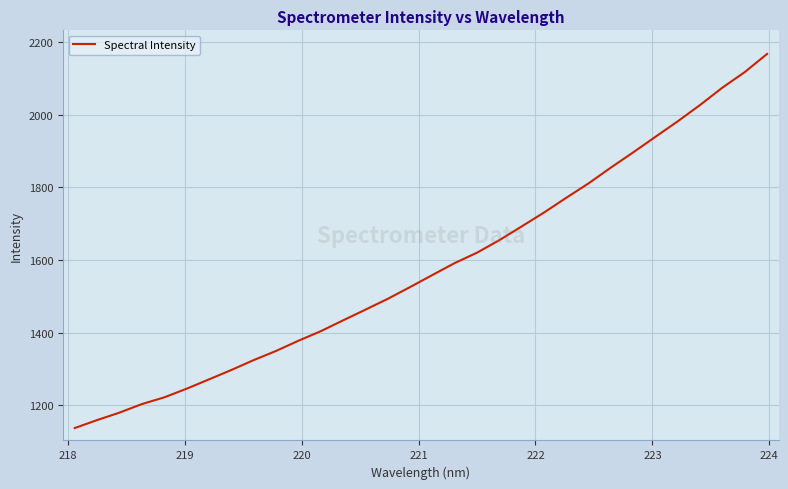

What is the average value?

1580.2